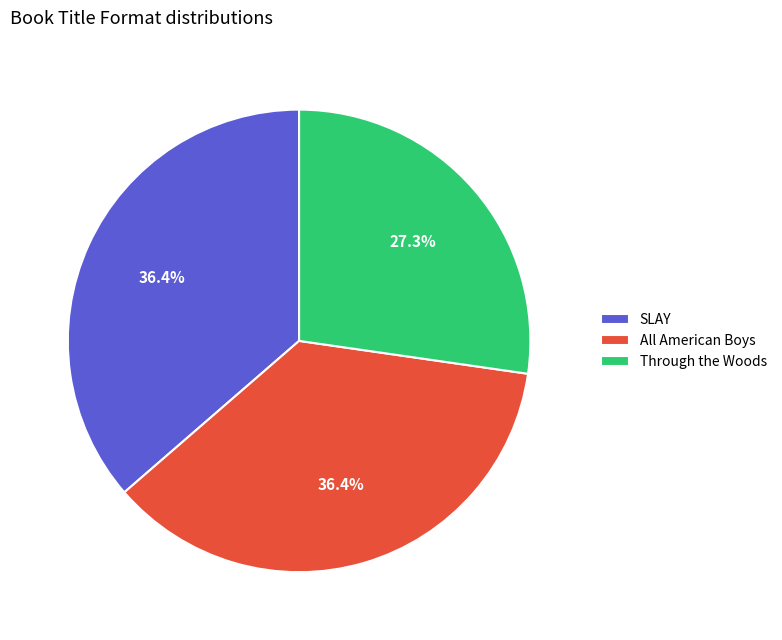

Which has a higher value, SLAY or Through the Woods?

SLAY